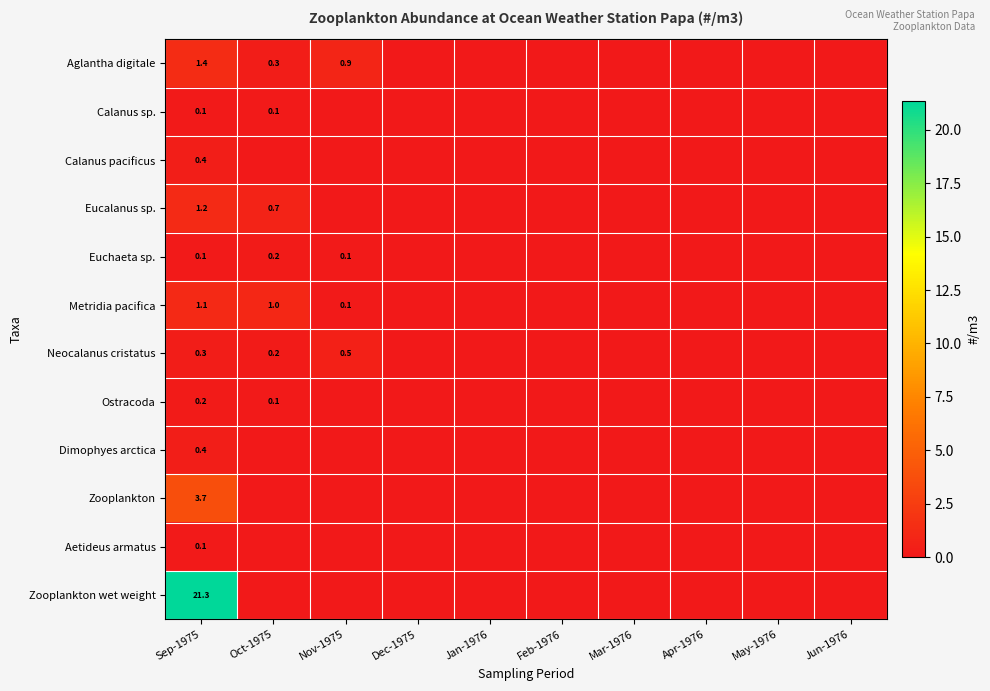

Rank the categories by Neocalanus cristatus value from lowest to highest.

Dec-1975, Jan-1976, Feb-1976, Mar-1976, Apr-1976, May-1976, Jun-1976, Oct-1975, Sep-1975, Nov-1975